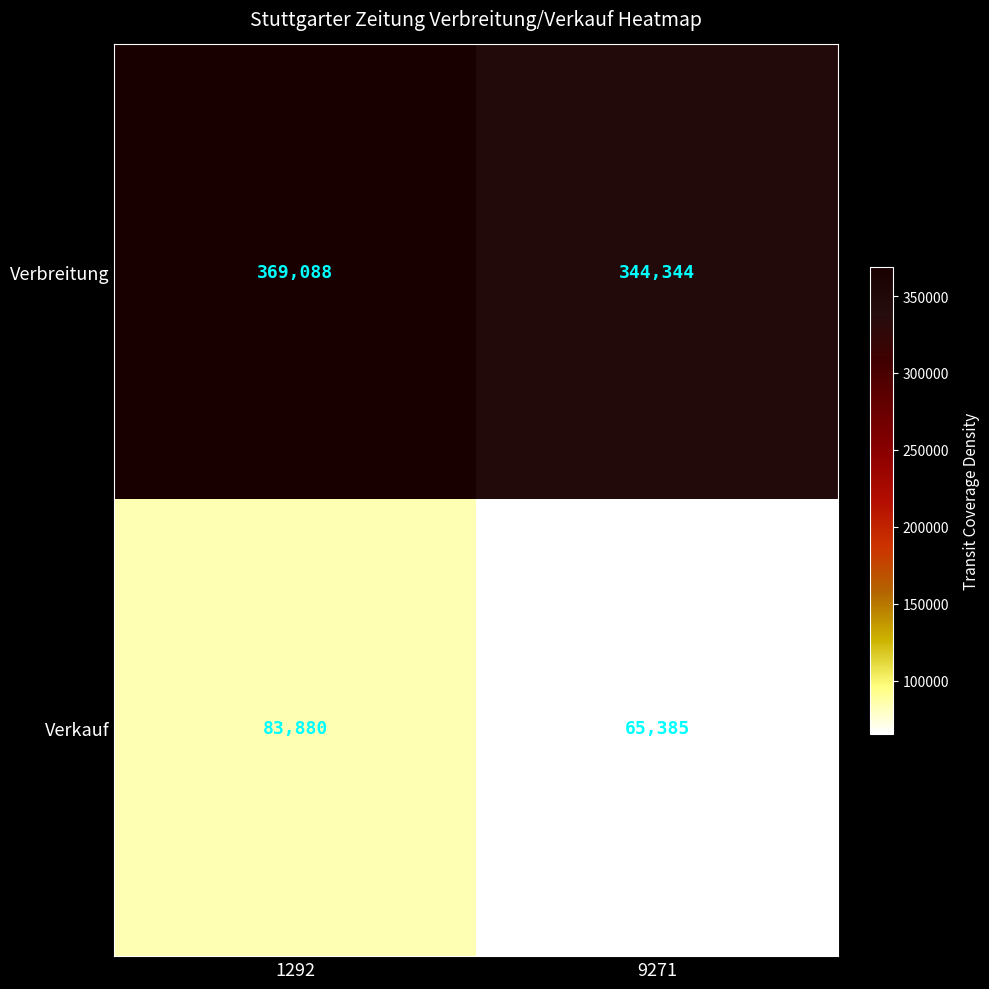

At 1292, list the series in order from largest to smallest.

Verbreitung, Verkauf